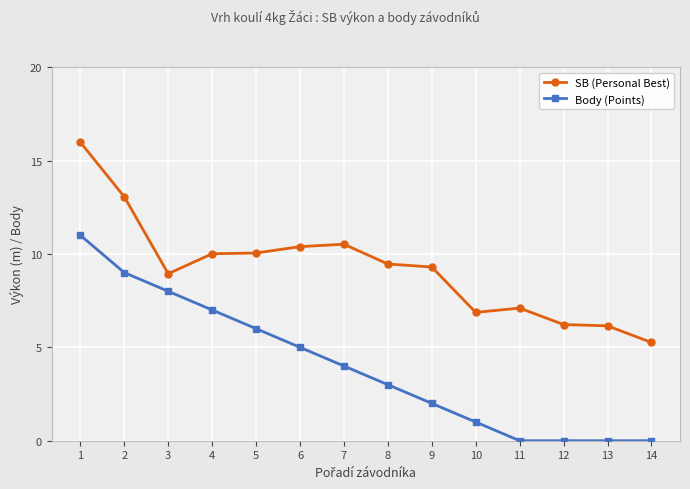

How many lines are shown in the chart?

2